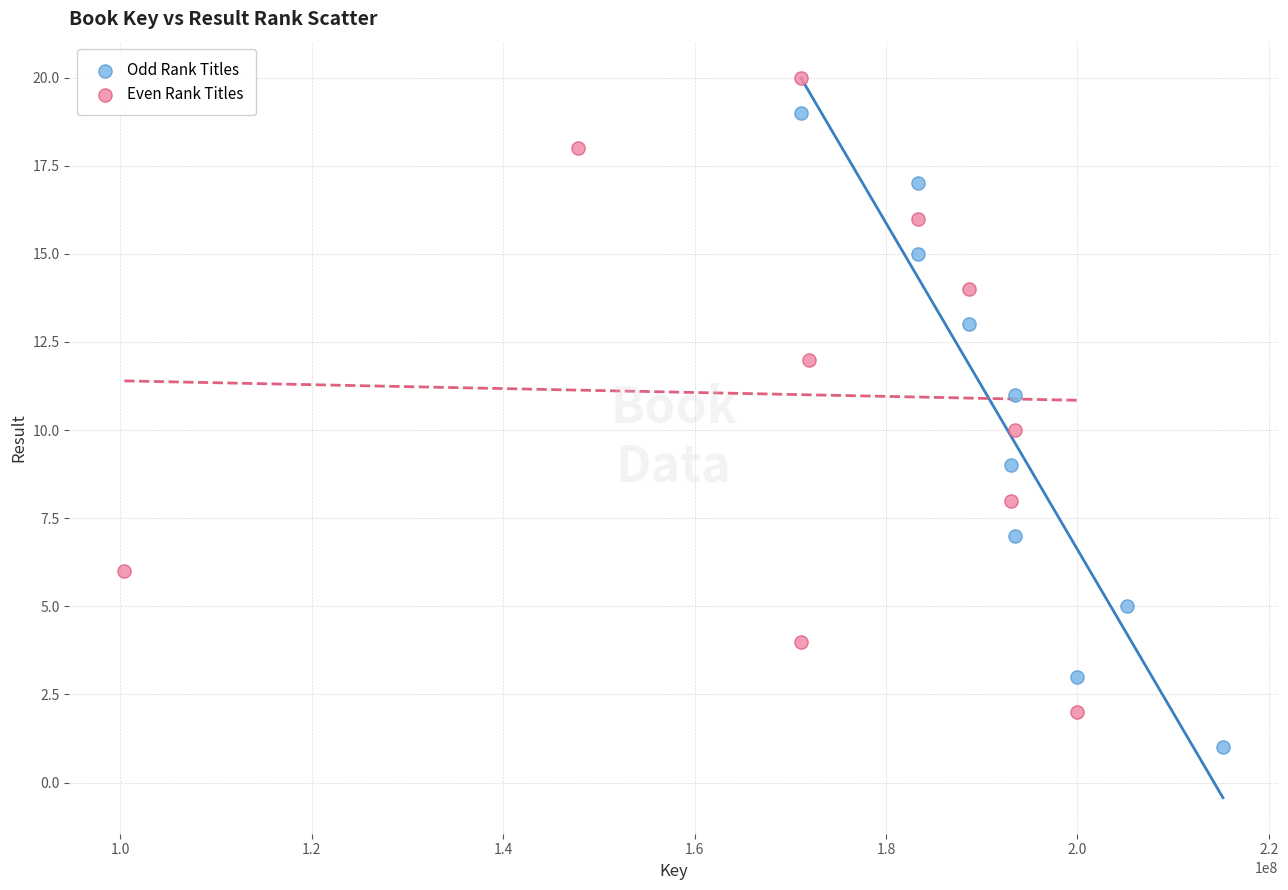

Which series reaches the maximum Y coordinate?

Even Rank Titles